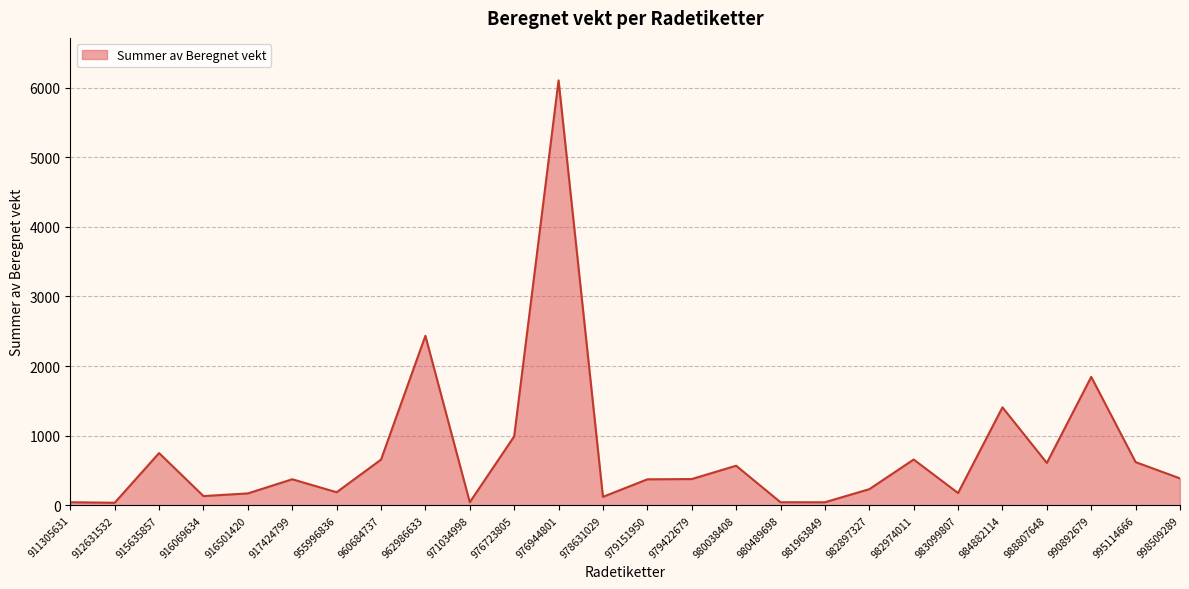

The chart shows a value of 377.6 at 979422679. True or false?

True